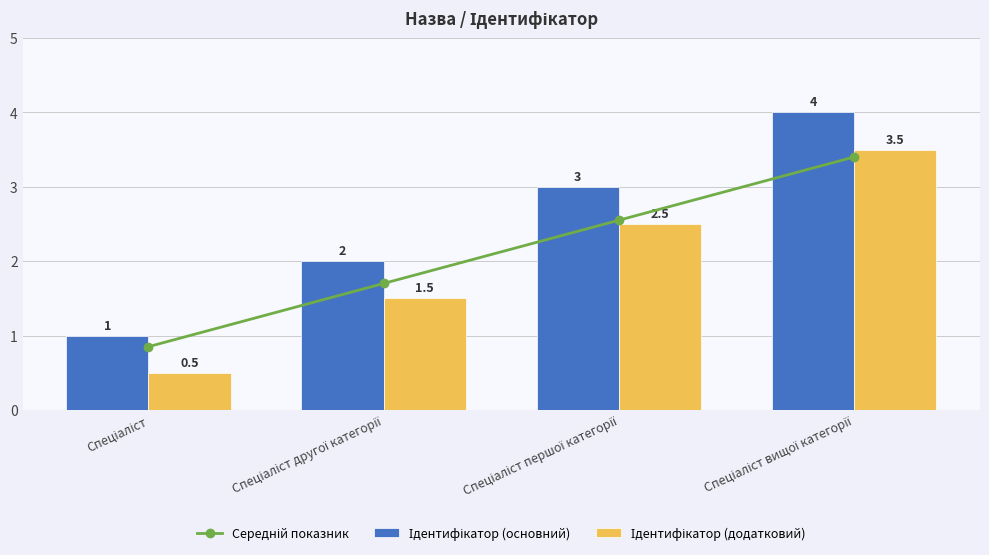

Where is Ідентифікатор (додатковий) nearest to the value 2?

Спеціаліст другої категорії